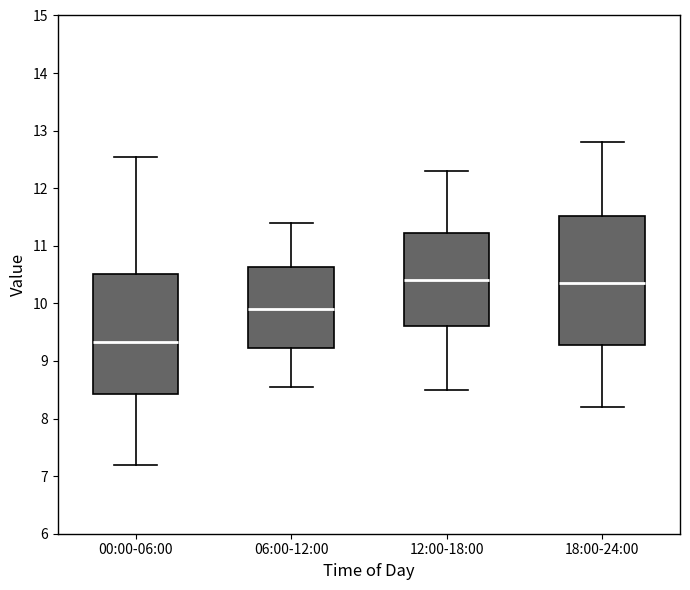

Reading left to right, transcribe this box plot: for each box, give where its median line is, the range the box spans, and where its two whiskers end, as read against the y-axis. The values are not printed on the chart, so give them approximately, as read against the axis.

00:00-06:00: median 9.3, box 8.4 to 10.5, whiskers 7.2 to 12.6
06:00-12:00: median 9.9, box 9.2 to 10.6, whiskers 8.6 to 11.4
12:00-18:00: median 10.4, box 9.6 to 11.2, whiskers 8.5 to 12.3
18:00-24:00: median 10.4, box 9.3 to 11.5, whiskers 8.2 to 12.8